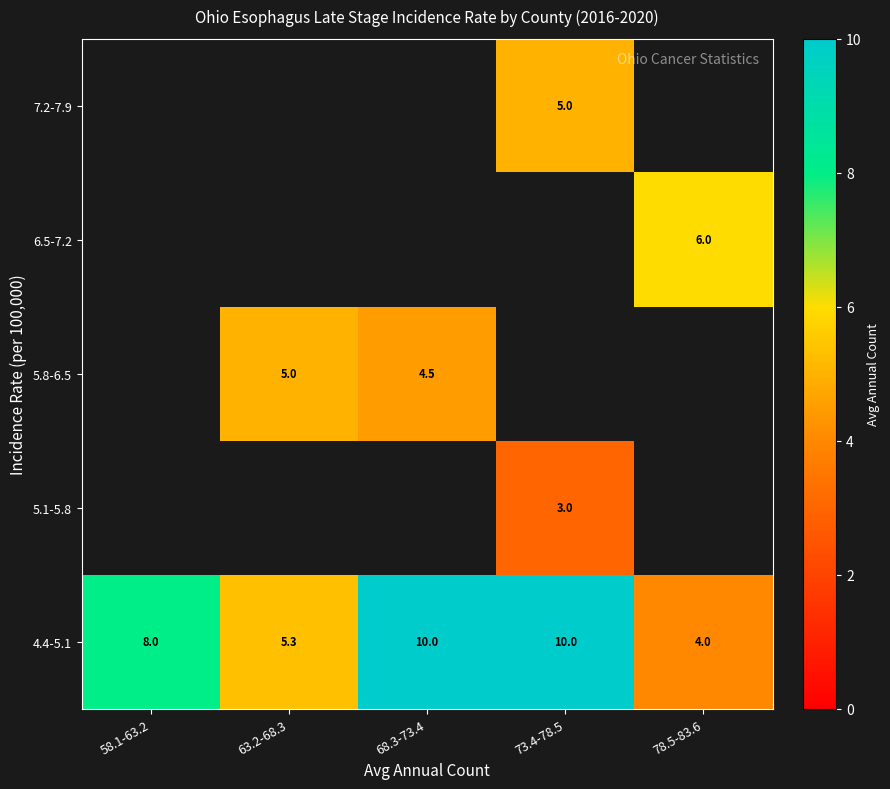

The value of 5.8-6.5 at 63.2-68.3 is 5.0. True or false?

True